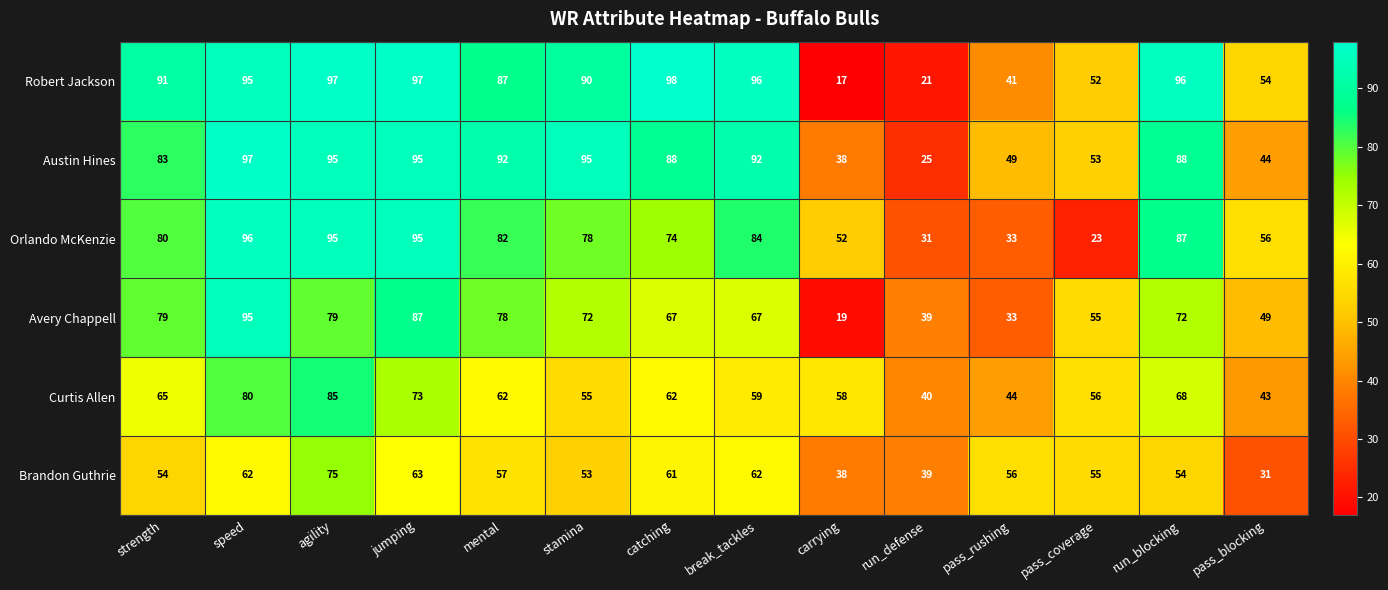

How many data points in Austin Hines are less than 88?

6